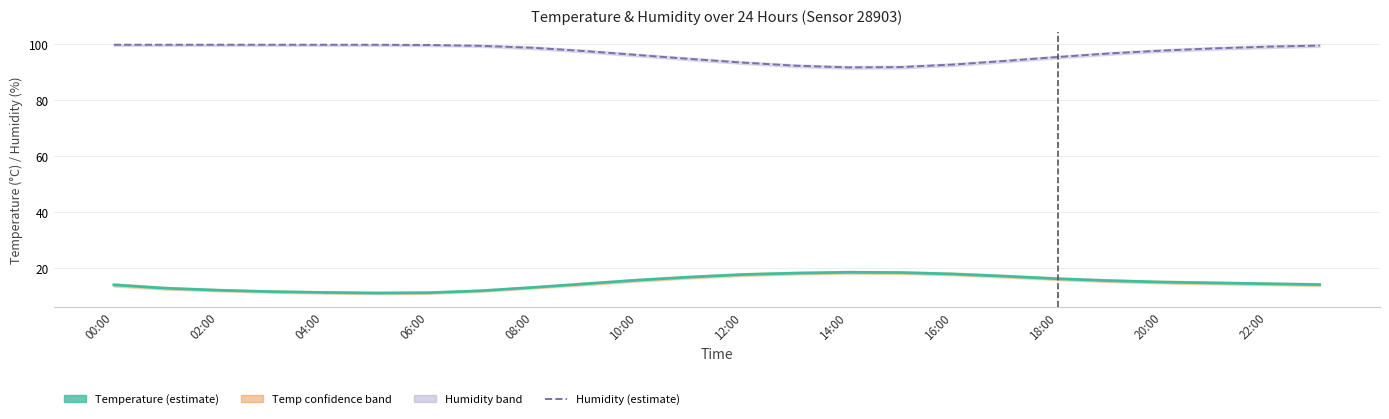

What is the minimum value shown in the chart?

11.2